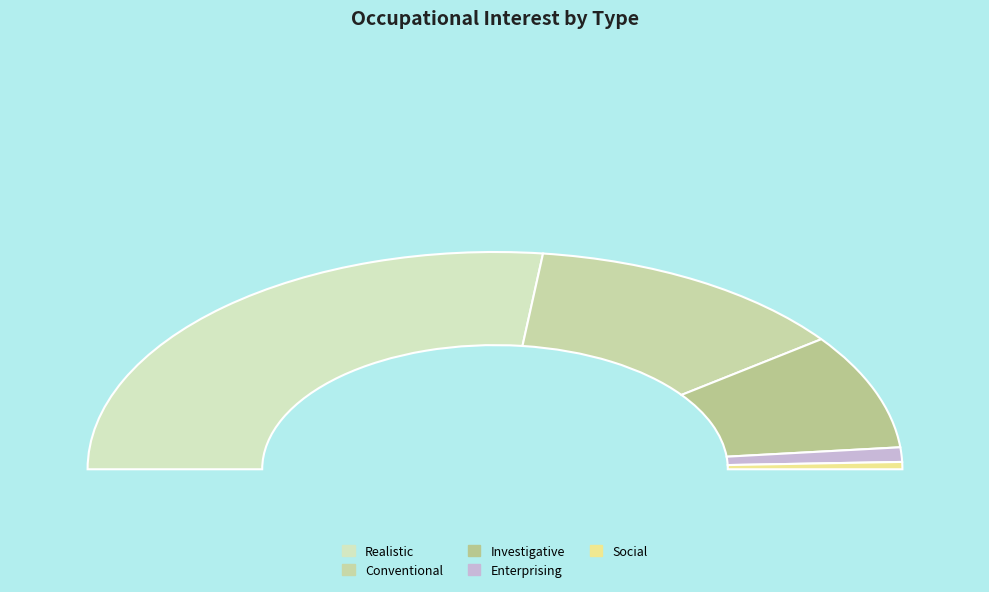

What is the total percentage of Realistic and Investigative?

71.0%